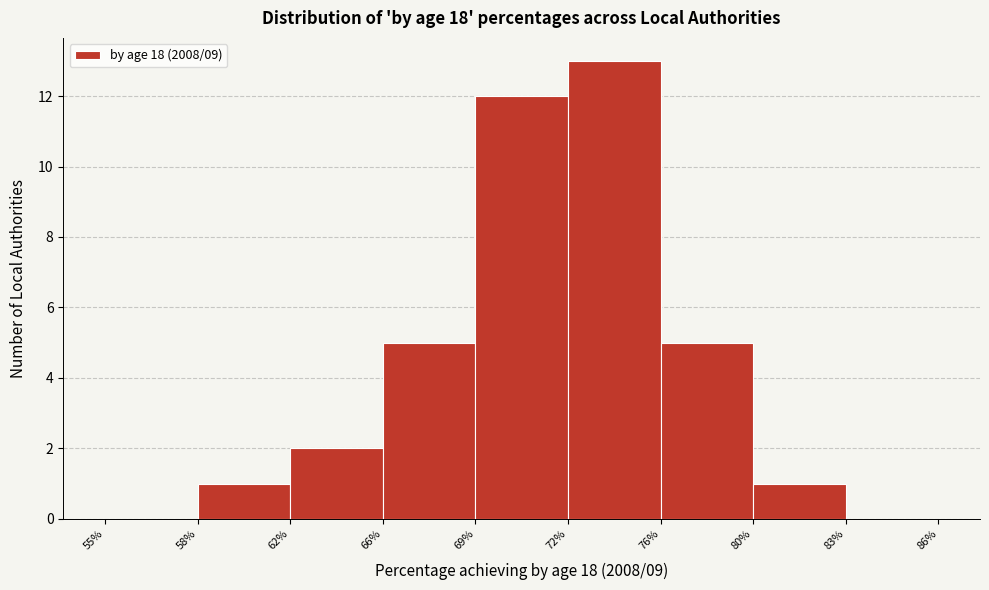

Reading left to right, what are all the values shown in this chart?

55%=0	58%=1	62%=2	66%=5	69%=12	72%=13	76%=5	80%=1	83%=0